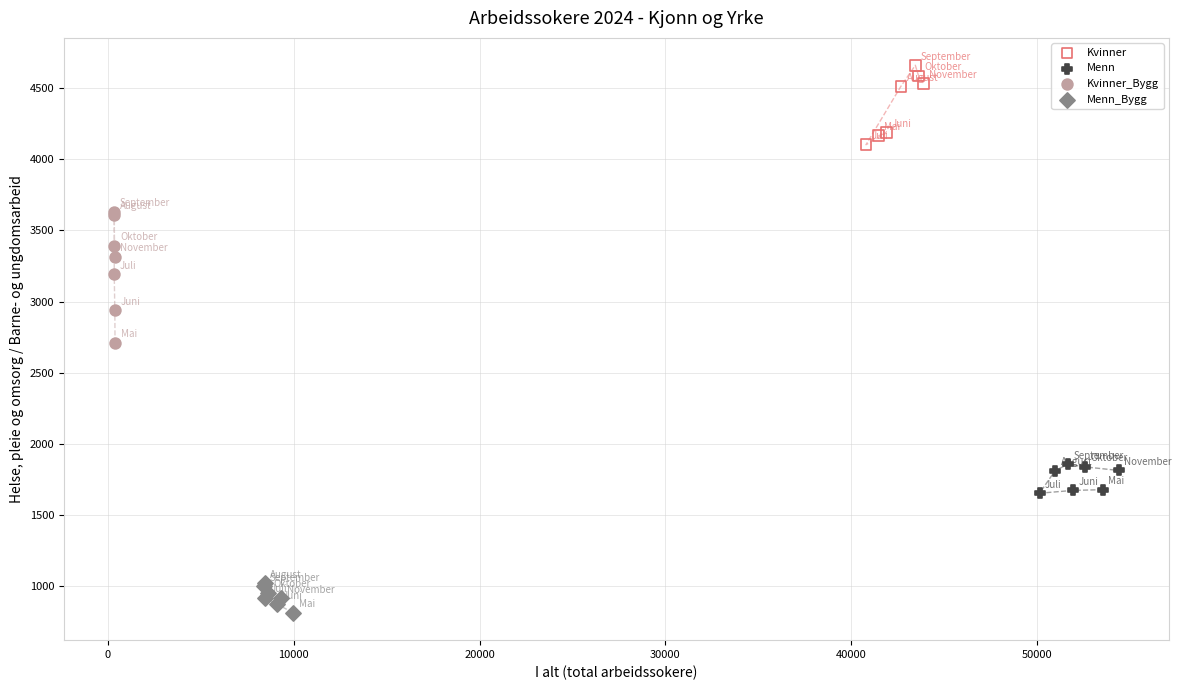

Which series reaches the minimum Y coordinate?

Menn_Bygg